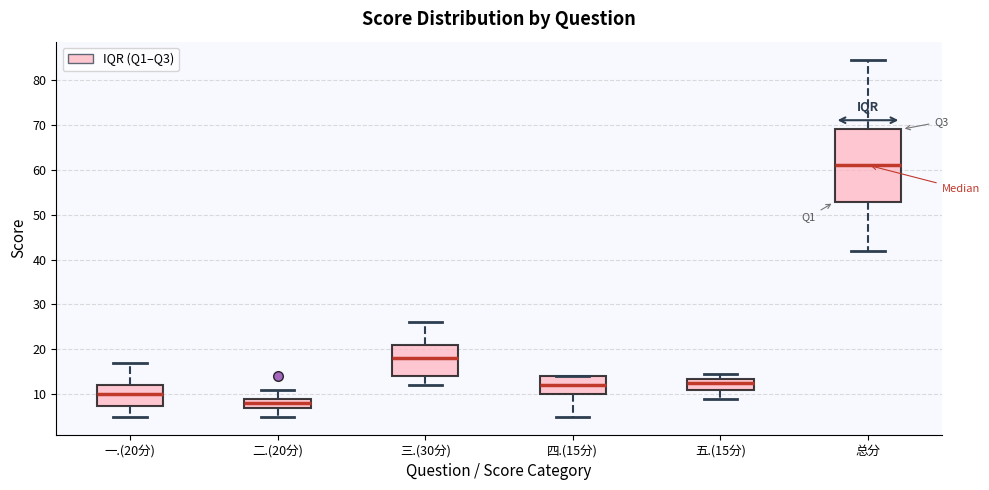

Reading left to right, transcribe this box plot: for each box, give where its median line is, the range the box spans, and where its two whiskers end, as read against the y-axis. The values are not printed on the chart, so give them approximately, as read against the axis.

一.(20分): median 10, box 8 to 12, whiskers 5 to 17
二.(20分): median 8, box 7 to 9, whiskers 5 to 11
三.(30分): median 18, box 14 to 21, whiskers 12 to 26
四.(15分): median 12, box 10 to 14, whiskers 5 to 14
五.(15分): median 13, box 11 to 14, whiskers 9 to 15
总分: median 61, box 53 to 69, whiskers 42 to 85